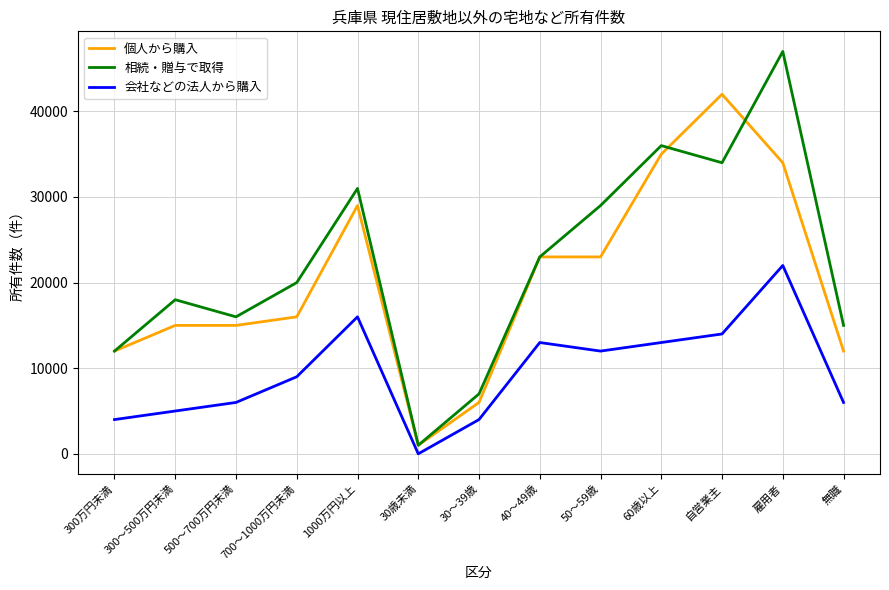

Reading left to right, transcribe all the data shown in this chart.

個人から購入: 300万円未満=12000	300～500万円未満=15000	500～700万円未満=15000	700～1000万円未満=16000	1000万円以上=29000	30歳未満=1000	30～39歳=6000	40～49歳=23000	50～59歳=23000	60歳以上=35000	自営業主=42000	雇用者=34000	無職=12000
相続・贈与で取得: 300万円未満=12000	300～500万円未満=18000	500～700万円未満=16000	700～1000万円未満=20000	1000万円以上=31000	30歳未満=1000	30～39歳=7000	40～49歳=23000	50～59歳=29000	60歳以上=36000	自営業主=34000	雇用者=47000	無職=15000
会社などの法人から購入: 300万円未満=4000	300～500万円未満=5000	500～700万円未満=6000	700～1000万円未満=9000	1000万円以上=16000	30歳未満=0	30～39歳=4000	40～49歳=13000	50～59歳=12000	60歳以上=13000	自営業主=14000	雇用者=22000	無職=6000